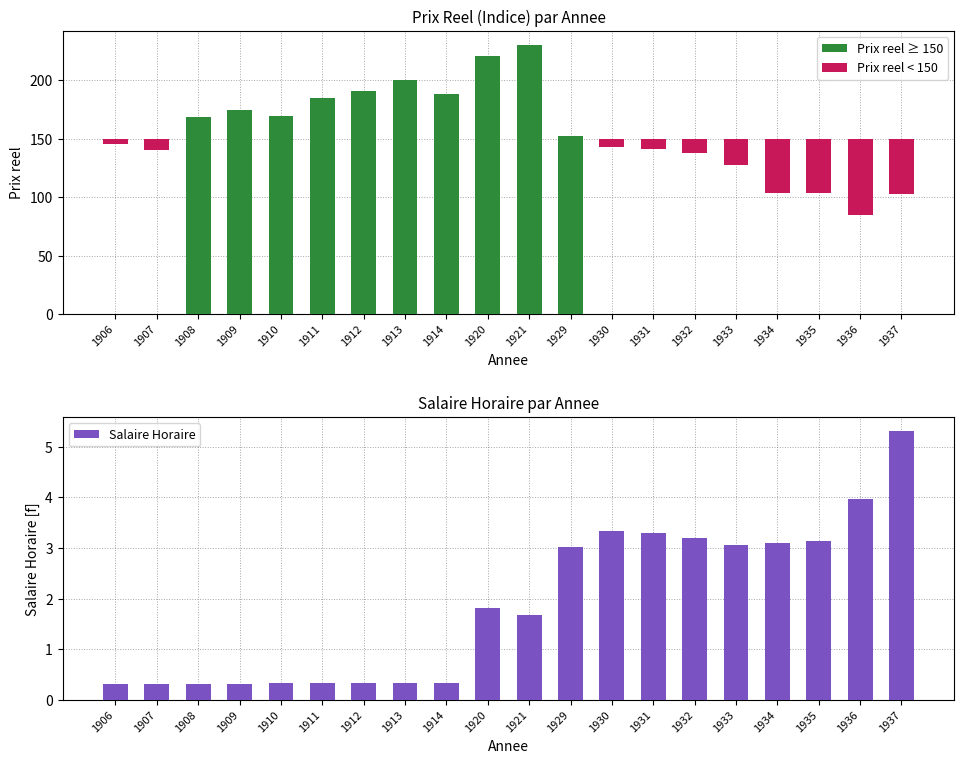

Which series has the largest total across all categories?

Prix reel ≥ 150